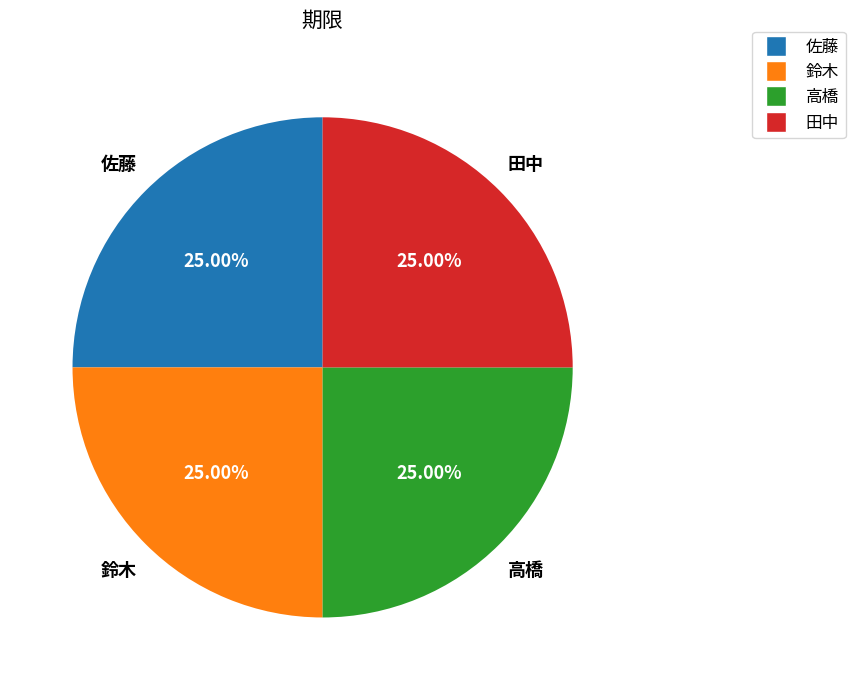

What is the ratio of the value at 田中 to the value at 佐藤?

1.0